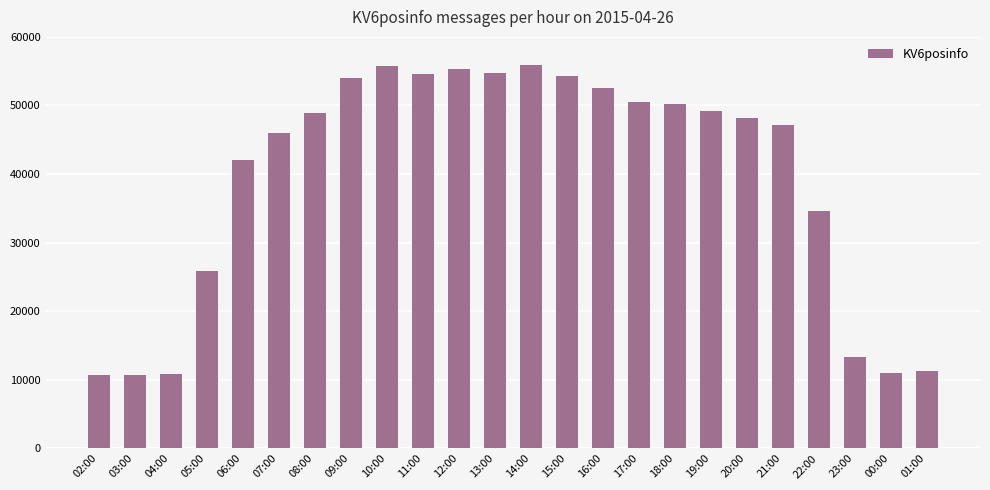

Does the chart contain any negative values?

No